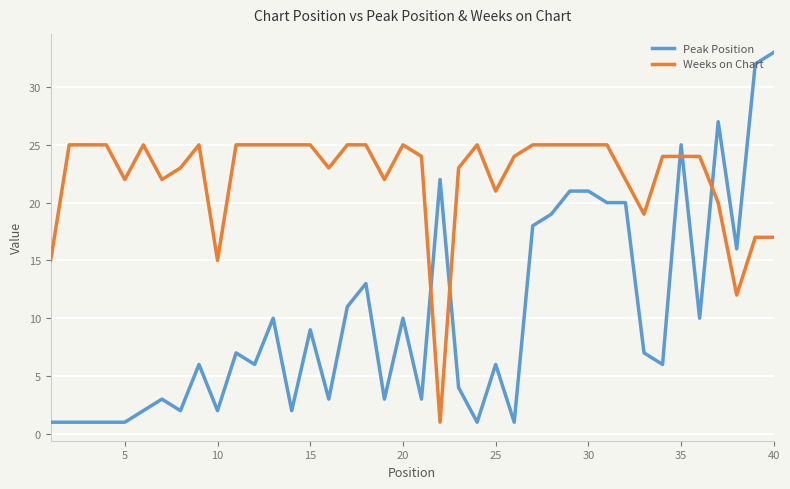

Rank the series by their average value, from highest to lowest.

Weeks on Chart, Peak Position